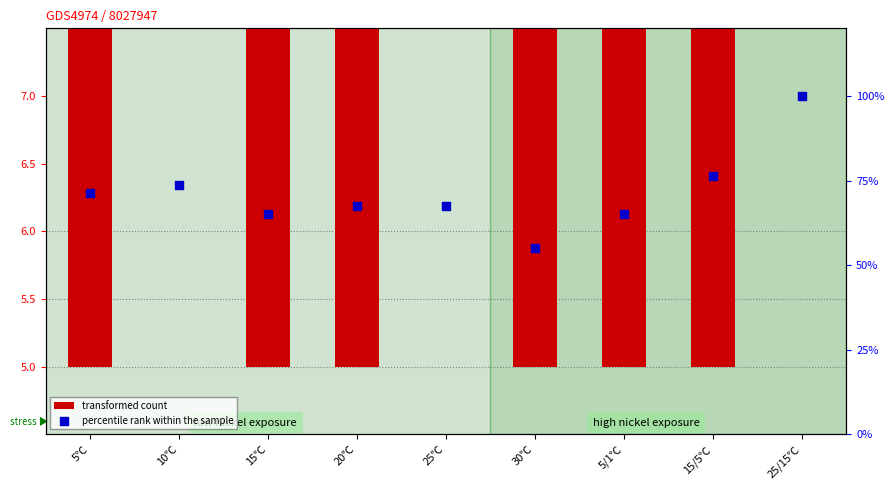

At which category is the sum across all series the highest?

25/15℃